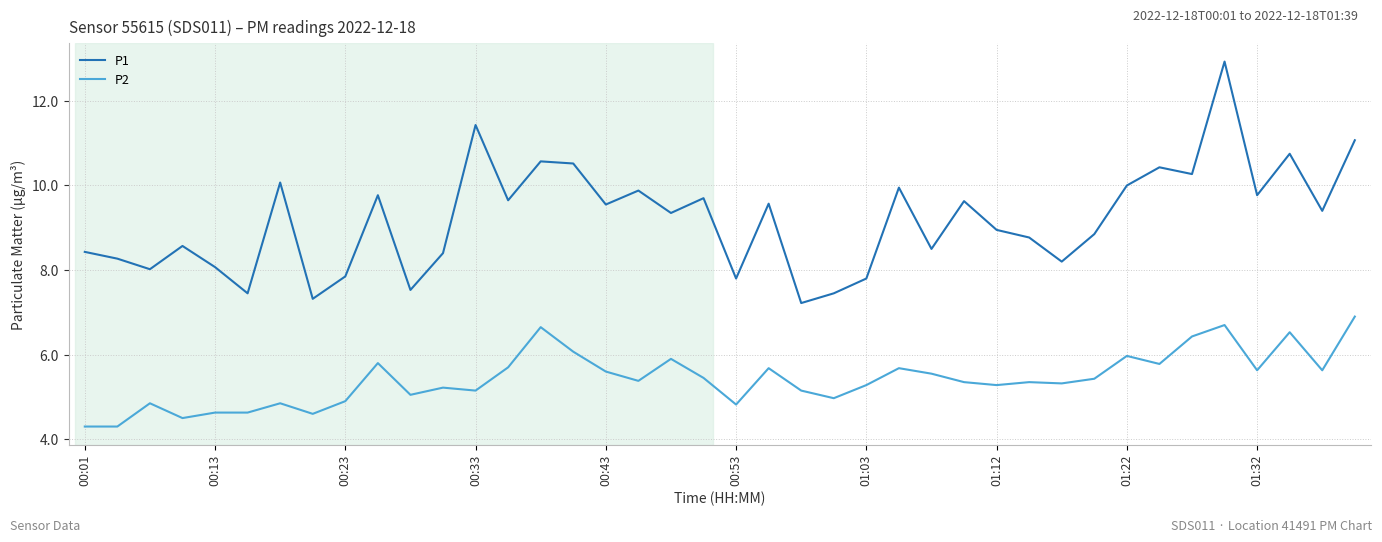

What is the difference between the maximum and minimum values in the P2 series?

2.6